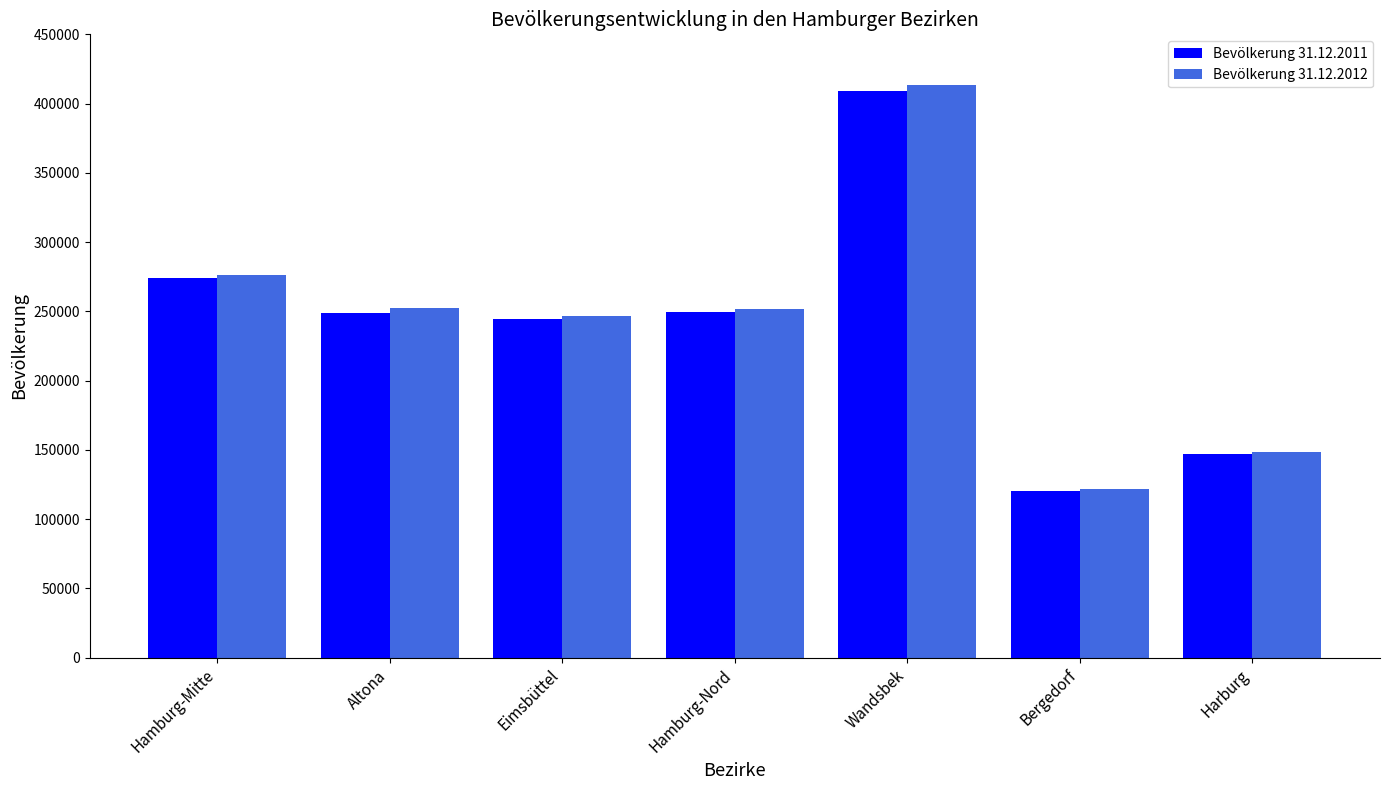

Is the value of Bevölkerung 31.12.2011 at Altona greater than the value of Bevölkerung 31.12.2012 at Wandsbek?

No